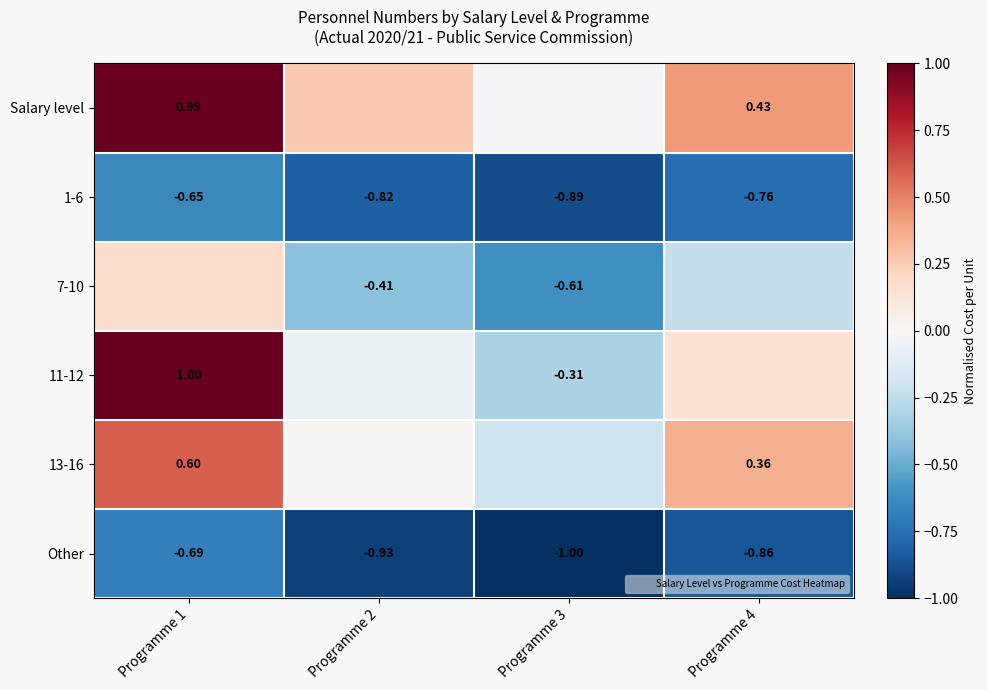

What is the maximum value shown in the chart?

1.0